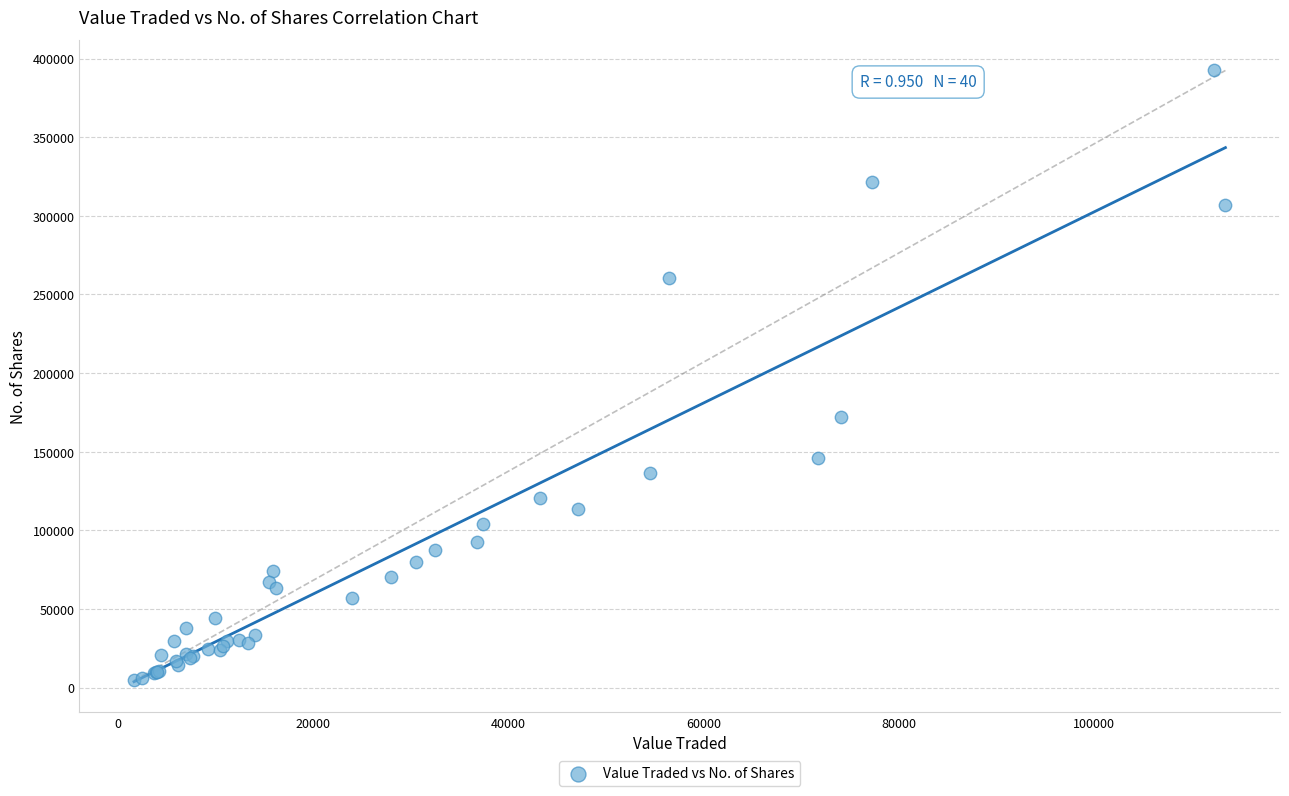

What Y value in the scatter plot is closest to 198503?

172337